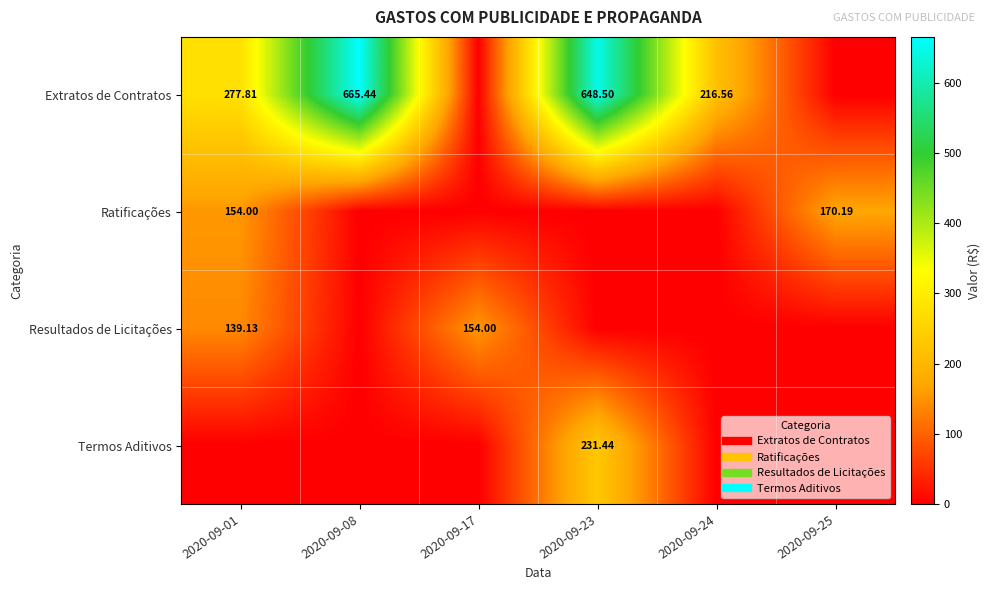

What is the difference between the second highest and minimum values in the Ratificações series?

154.0